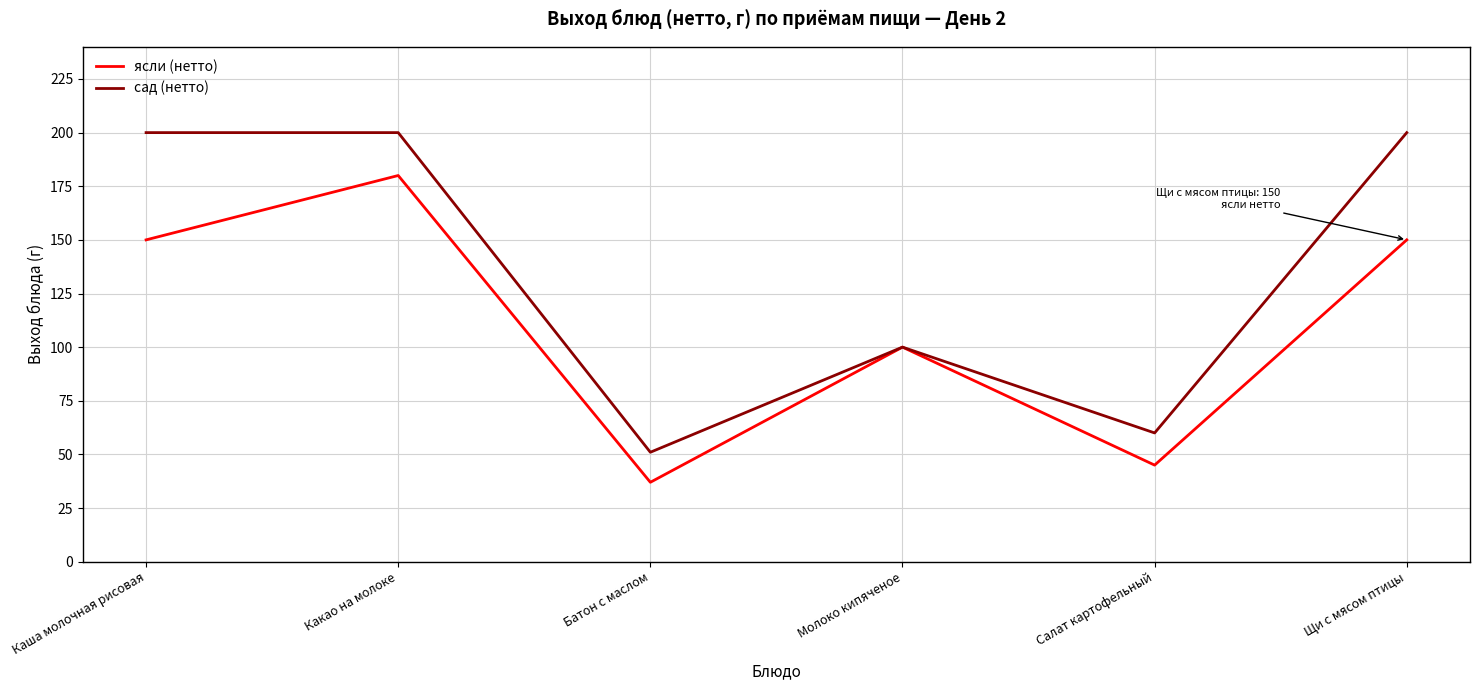

Rank the series at Какао на молоке from highest to lowest value.

сад (нетто), ясли (нетто)